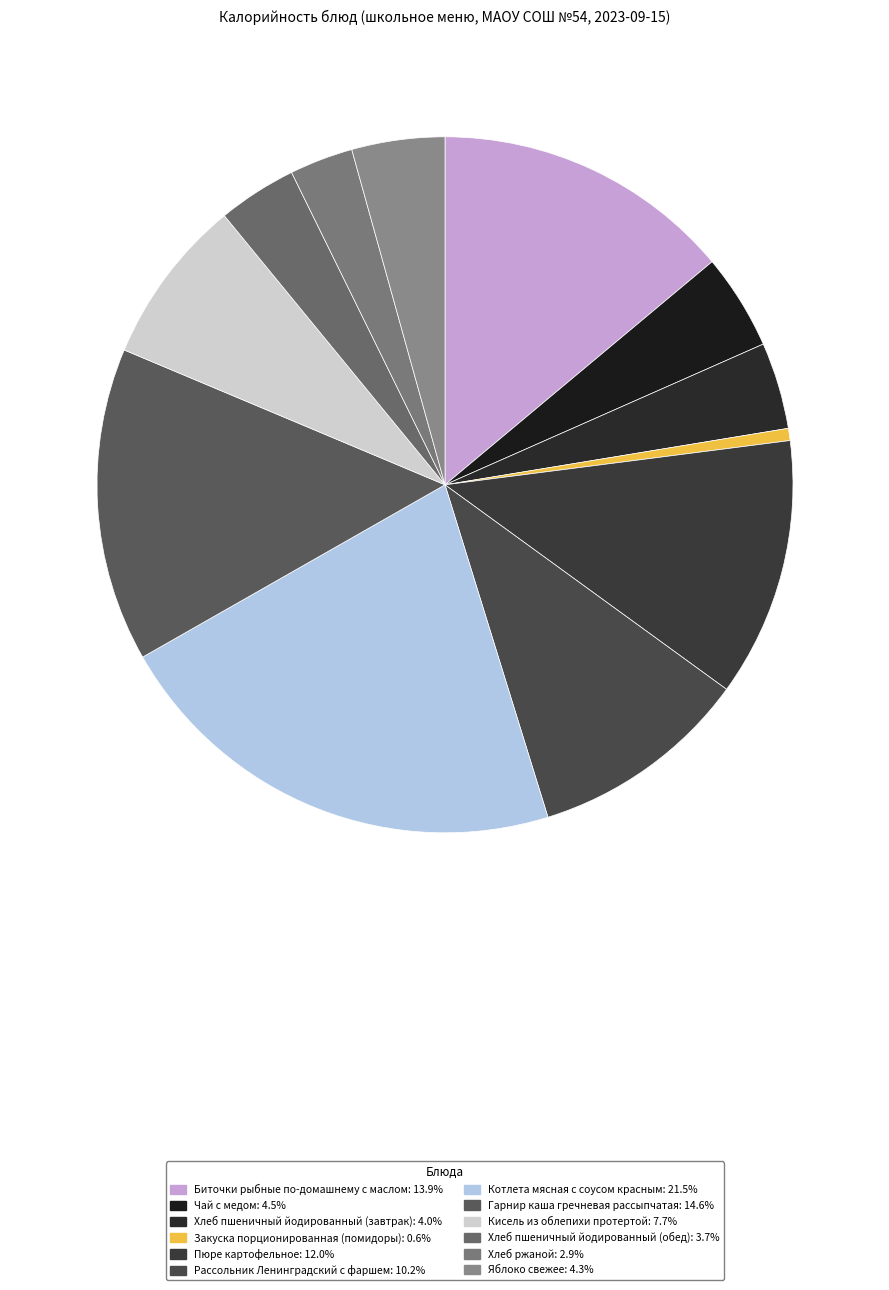

To the nearest percent, what percentage of the pie is Чай с медом?

4%